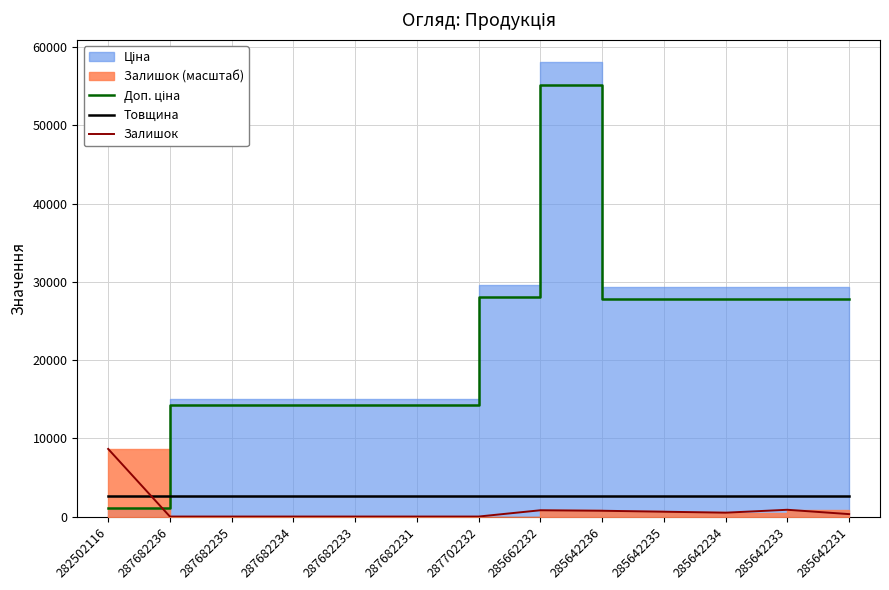

At which category does the chart reach its minimum across all series?

287682236